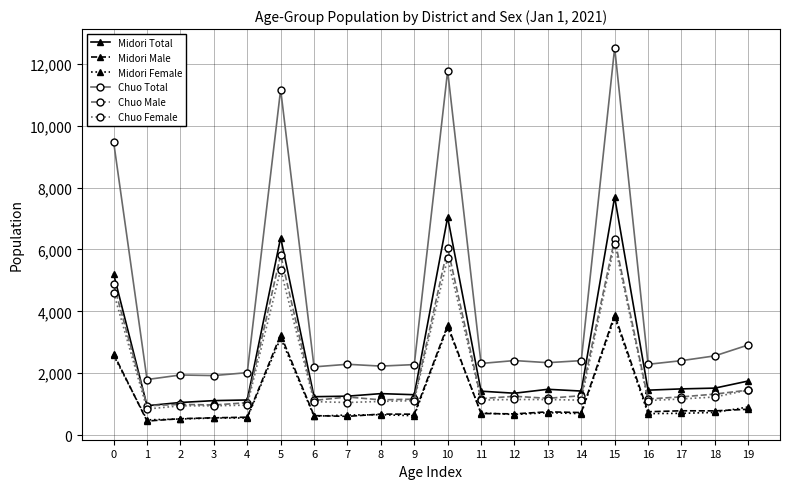

What is the maximum value shown in the chart?

12515